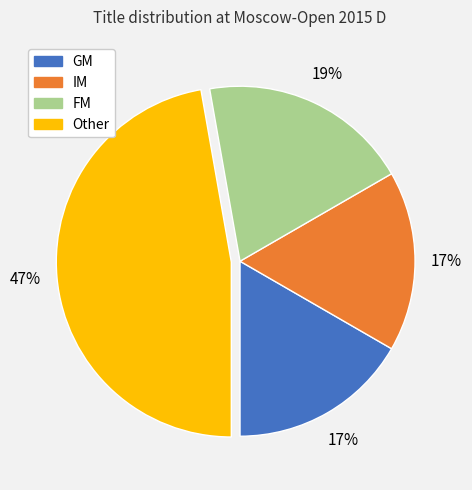

To the nearest percent, what percentage of the pie is IM?

17%